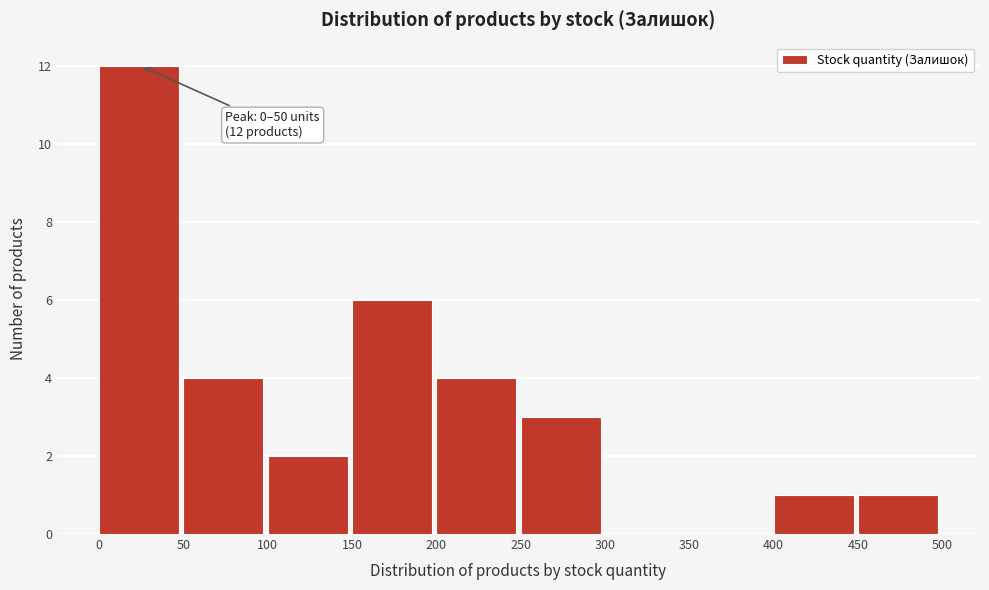

Which range on the x-axis has the tallest bar?

0 to 50